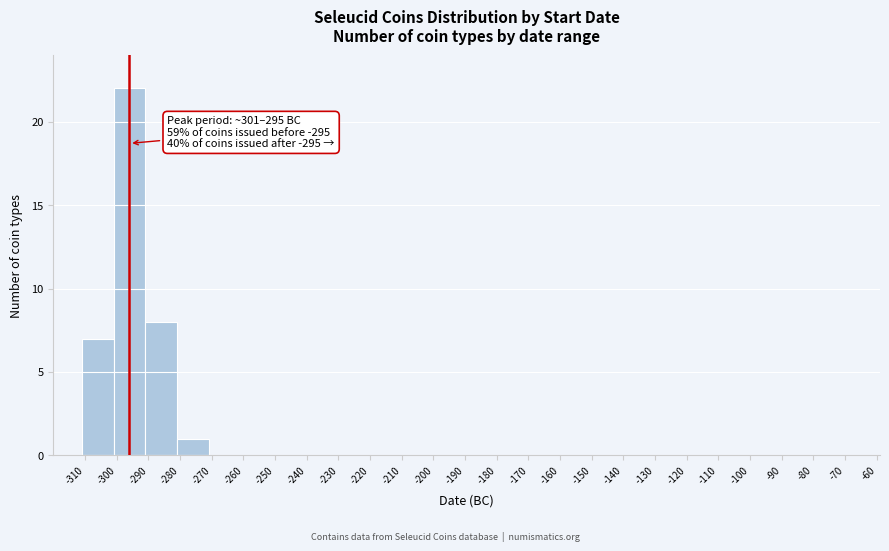

Over which range of the x-axis is the bar tallest?

-301 to -291